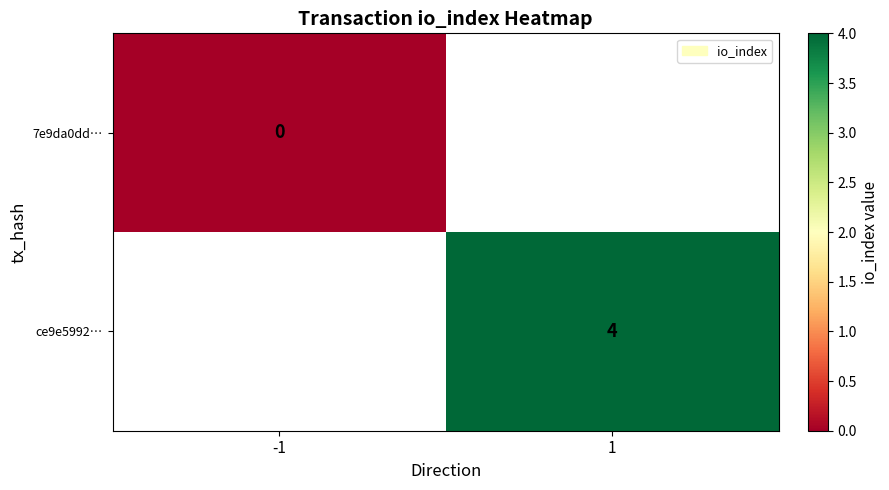

What is the greatest value displayed?

4.0